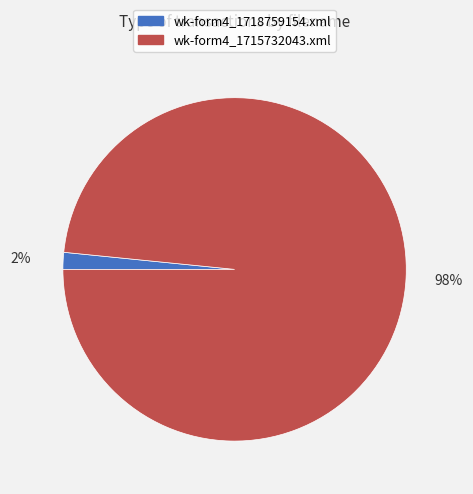

Rank the categories by value from lowest to highest.

wk-form4_1718759154.xml, wk-form4_1715732043.xml